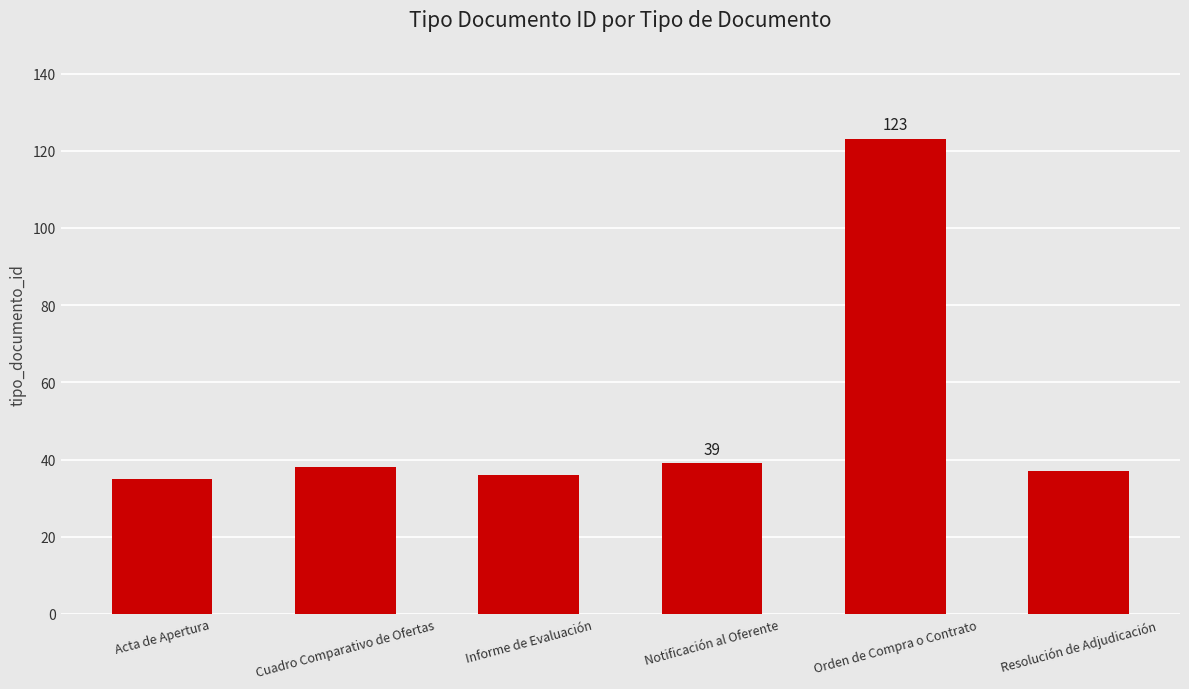

Which has a higher value, Notificación al Oferente or Orden de Compra o Contrato?

Orden de Compra o Contrato